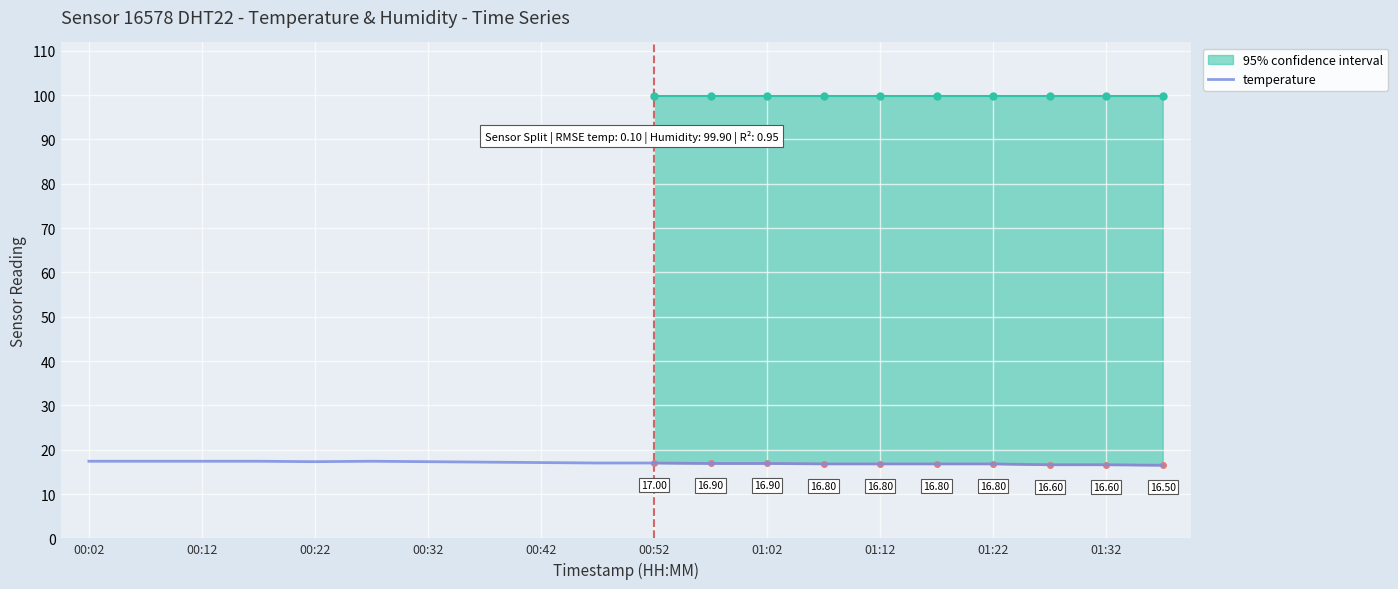

Count the number of categories in the chart.

11